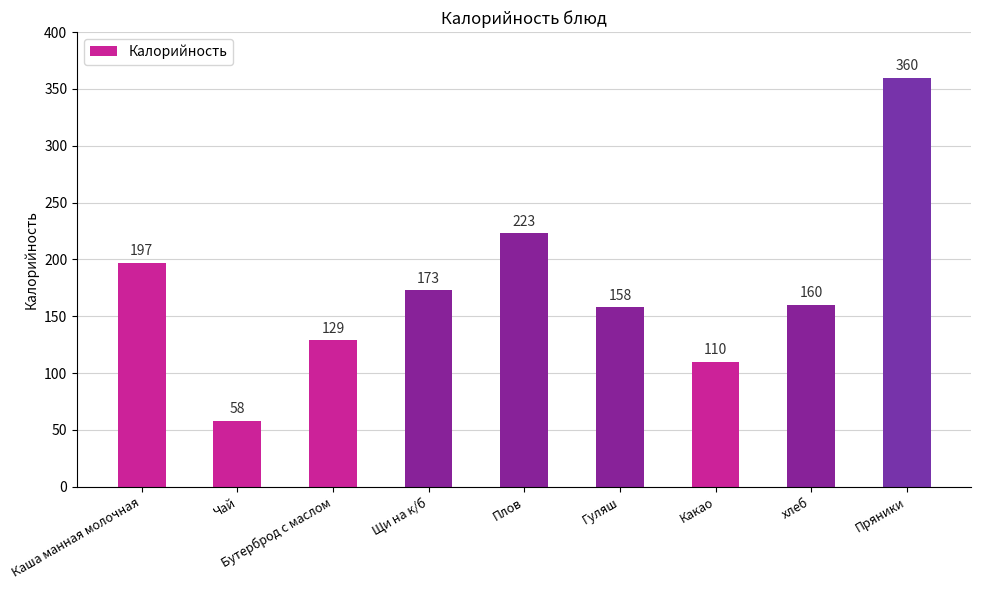

What is the difference between the maximum and second lowest values?

250